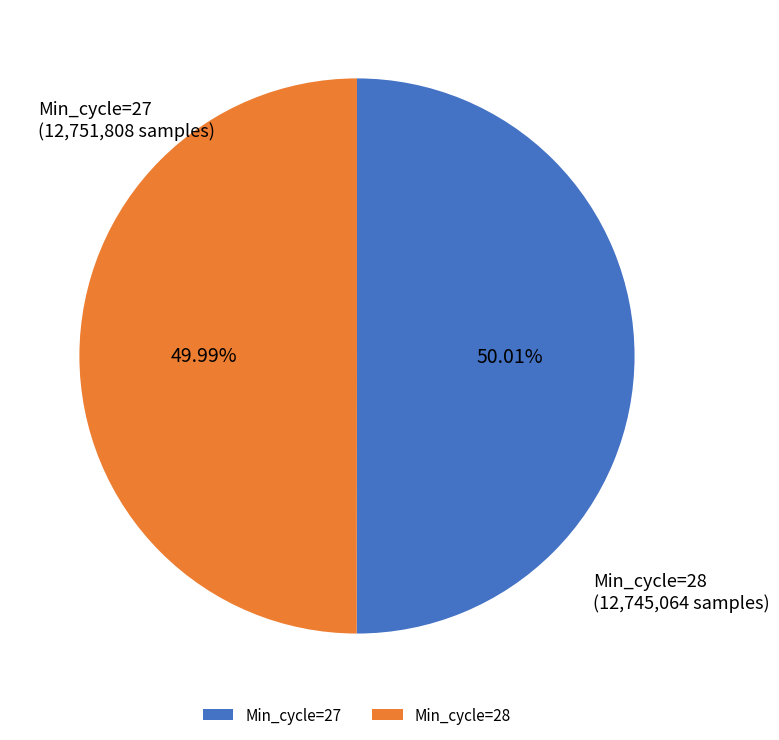

Do Min_cycle=28 and Min_cycle=27 together represent more than half of the pie?

Yes